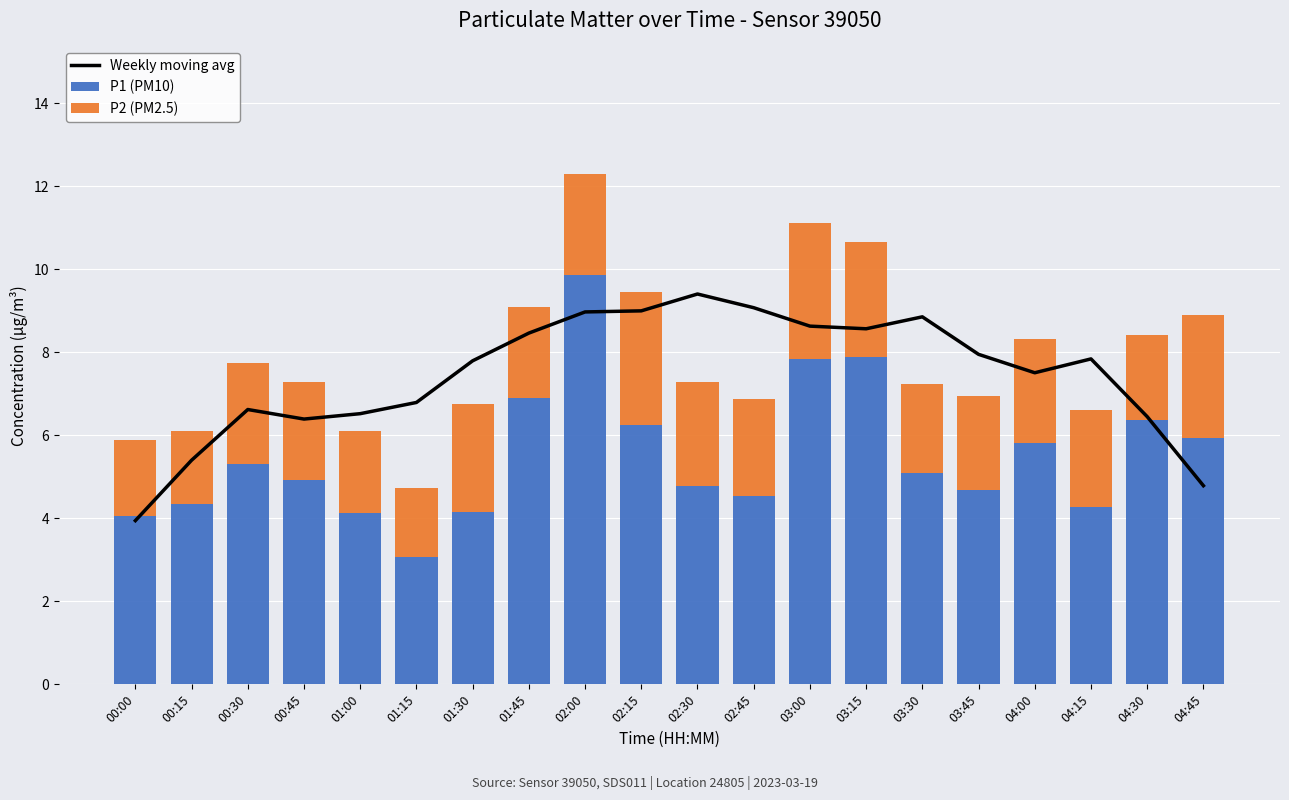

At which label does P1 (PM10) reach its peak?

02:00